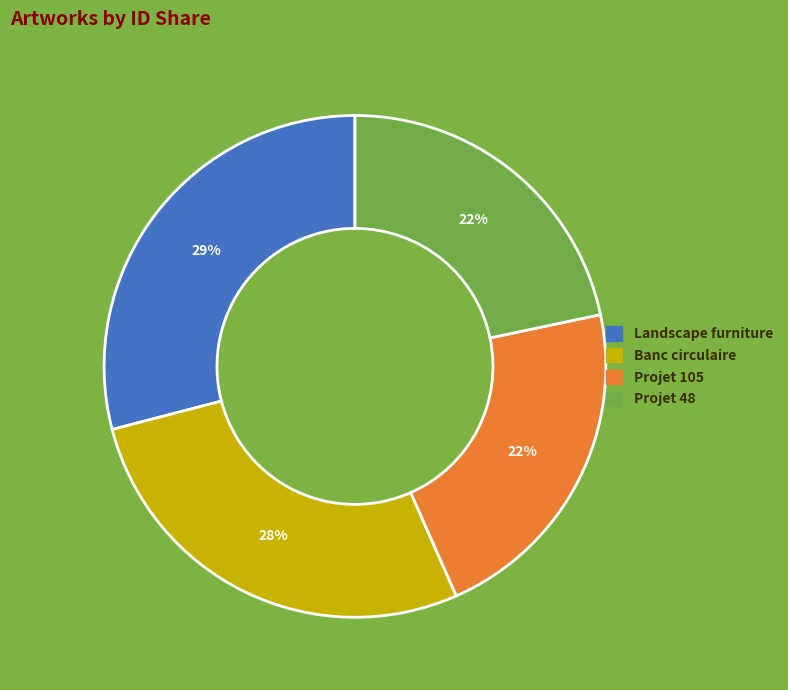

To the nearest percent, what is the difference between the largest and smallest slice percentages?

7%